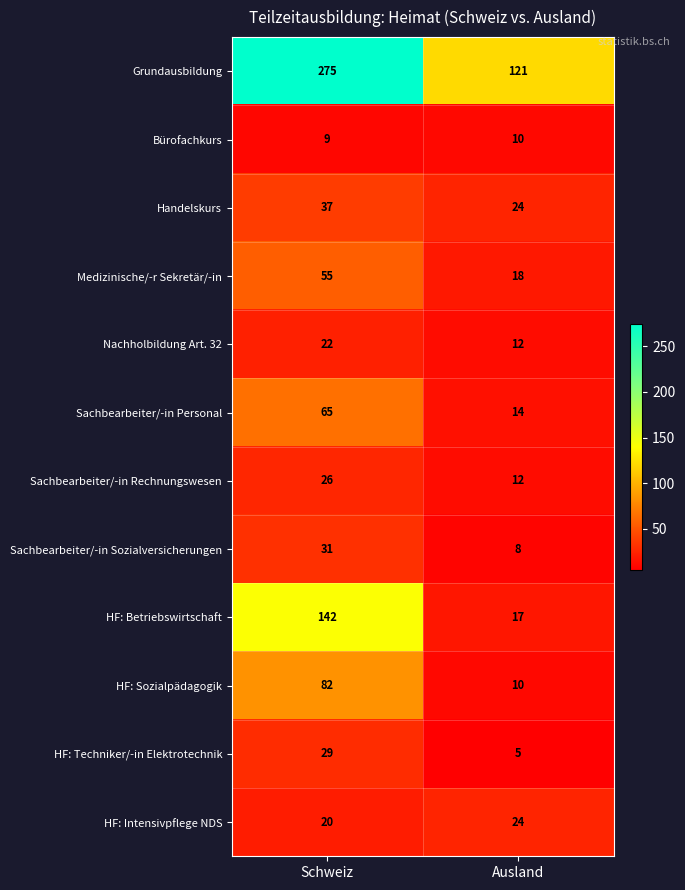

Is it true that Bürofachkurs equals 9 at Schweiz?

True